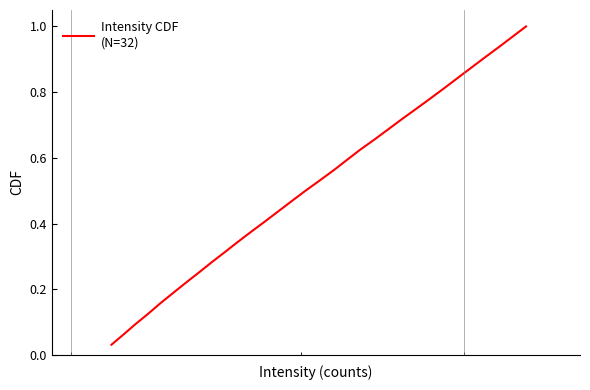

What is the greatest value displayed?

1.0